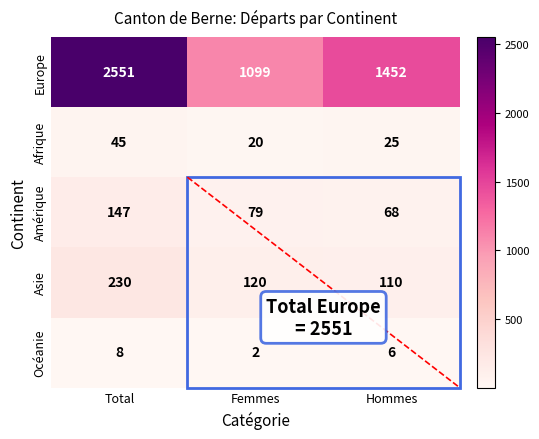

What is the maximum value shown in the chart?

2551